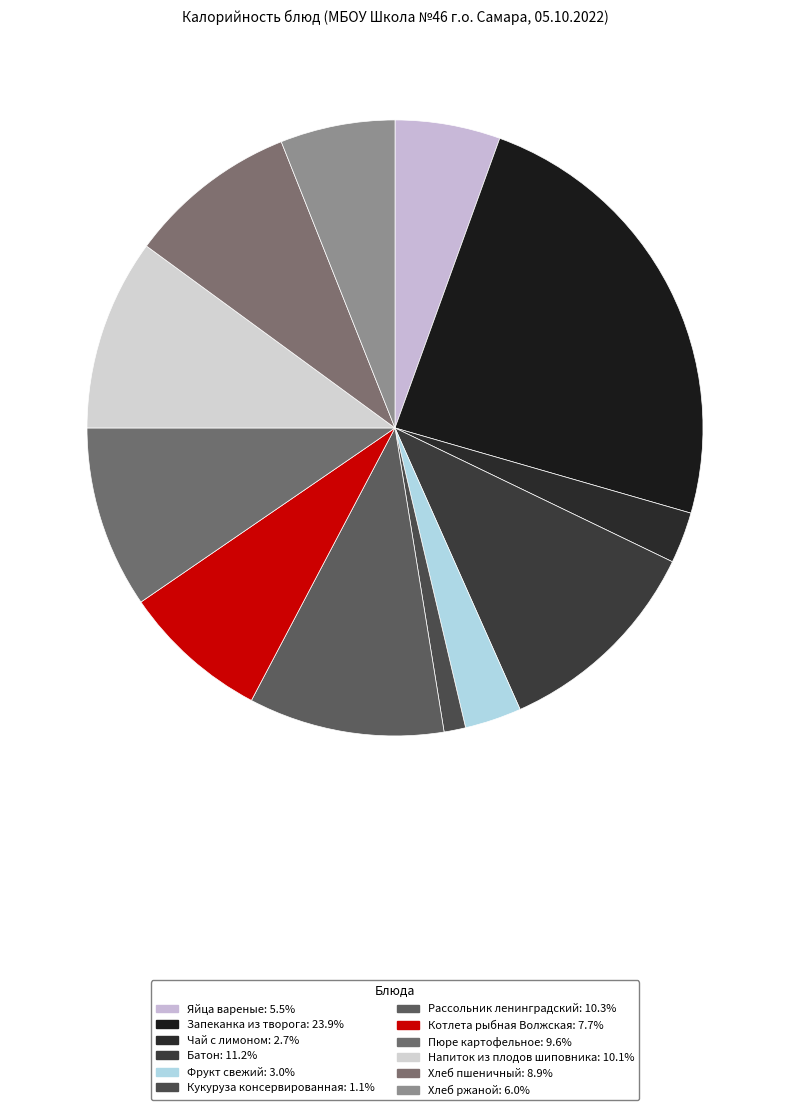

How many segments does this pie chart have?

12